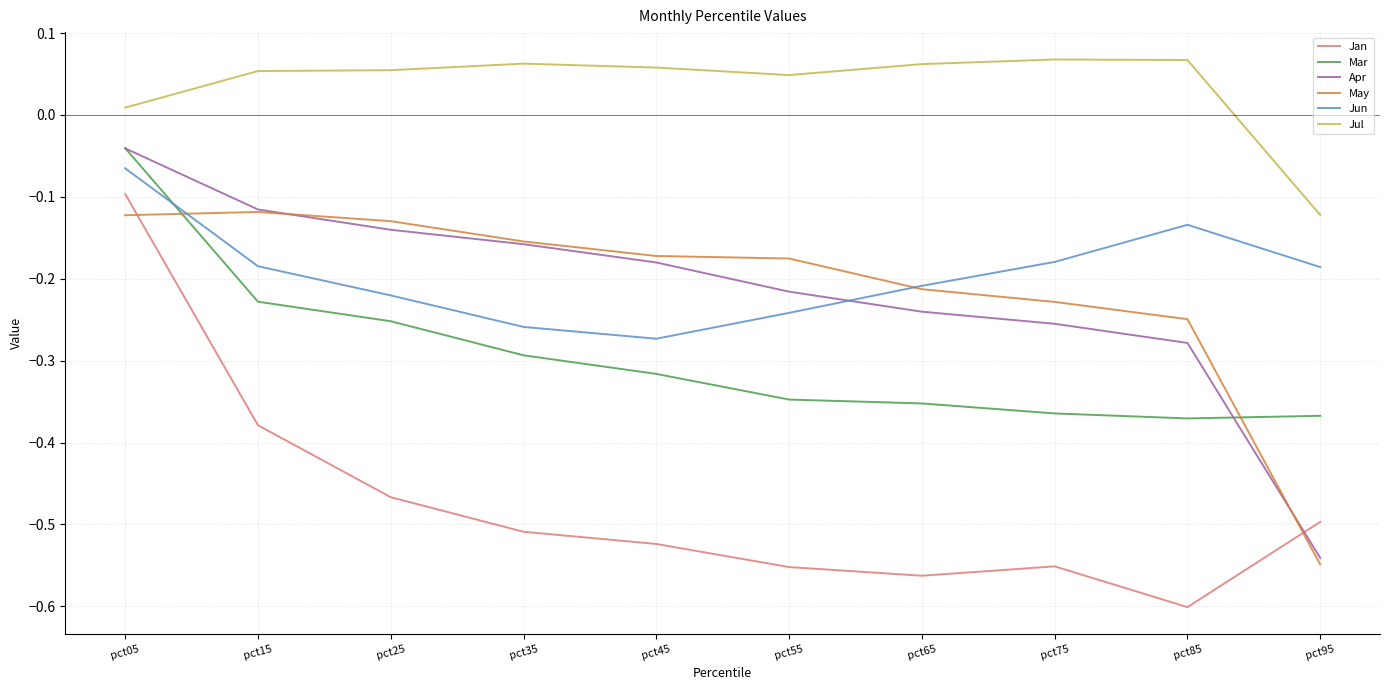

What is the difference between the highest and lowest values at pct15?

0.4